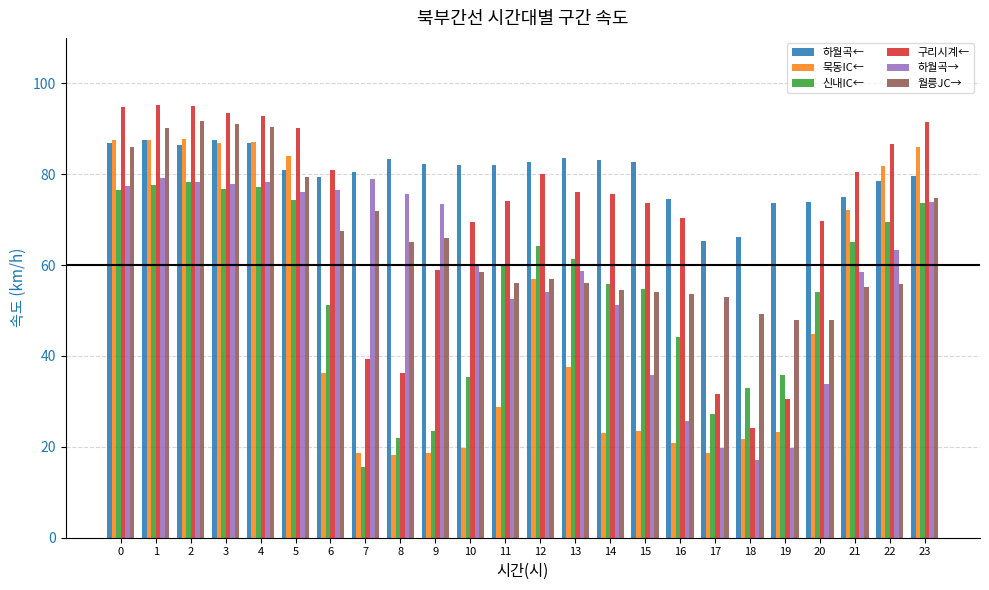

What is the spread (max minus min) of values at 23?

17.8